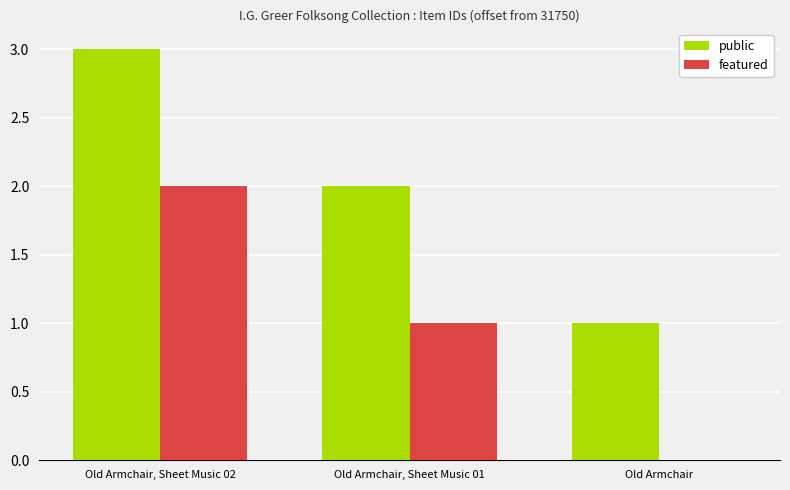

True or false: public has a value of 5 at Old Armchair, Sheet Music 02.

False